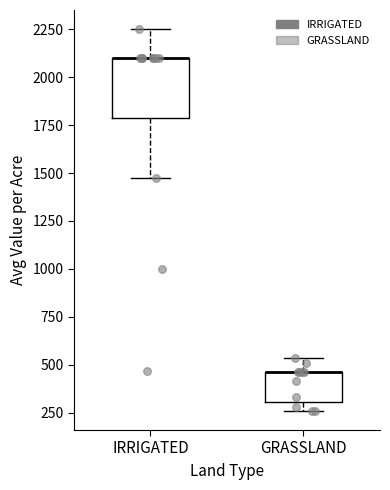

Reading left to right, transcribe this box plot: for each box, give where its median line is, the range the box spans, and where its two whiskers end, as read against the y-axis. The values are not printed on the chart, so give them approximately, as read against the axis.

IRRIGATED: median 2100 (drawn on the box's upper edge), box 1800 to 2100, whiskers 1500 to 2250
GRASSLAND: median 450 (drawn on the box's upper edge), box 300 to 450, whiskers 250 to 550